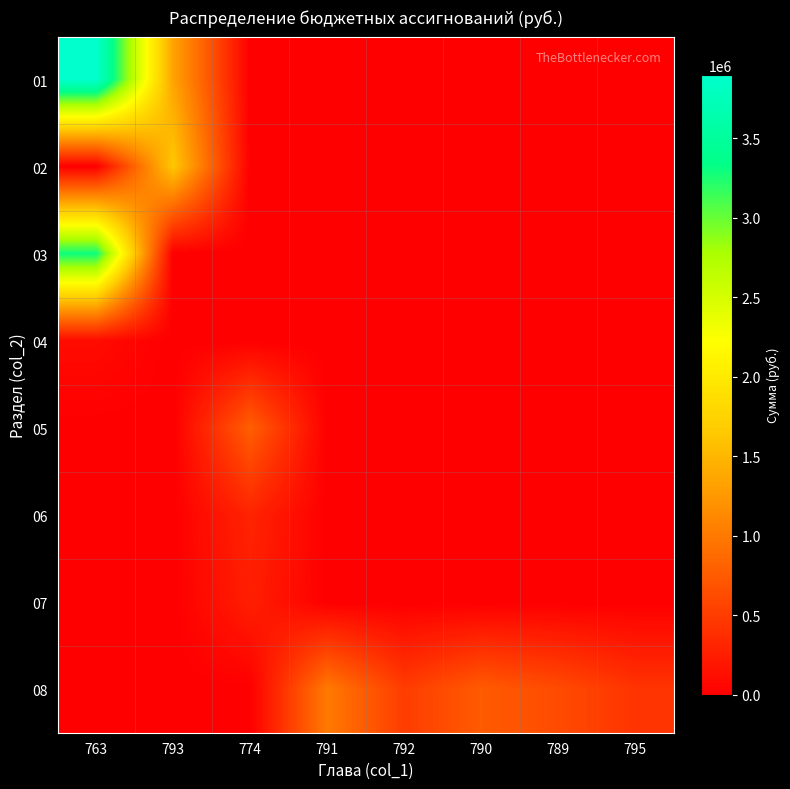

What is the greatest value displayed?

3898920.0